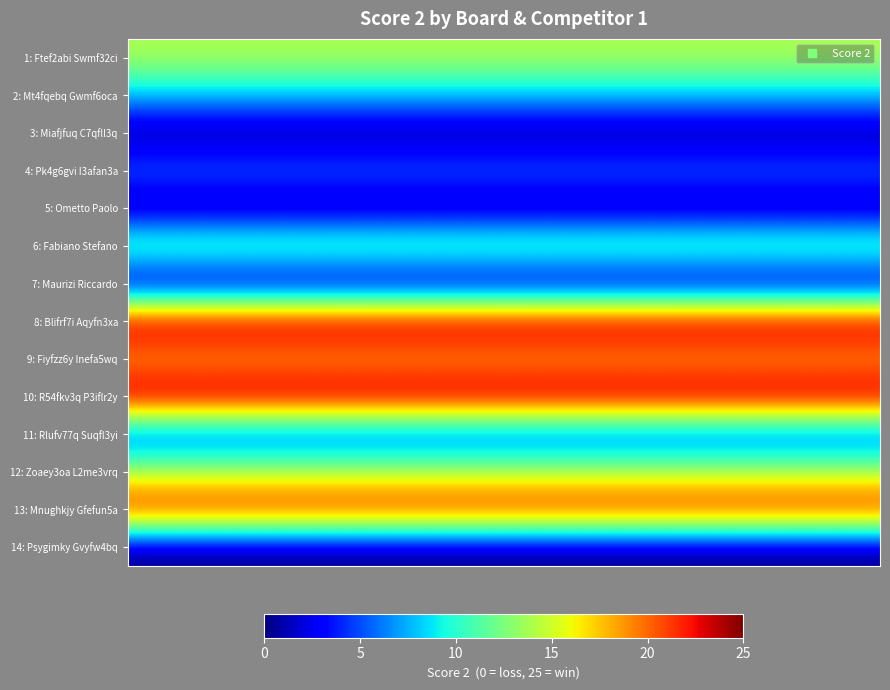

How many data points does each series have?

5